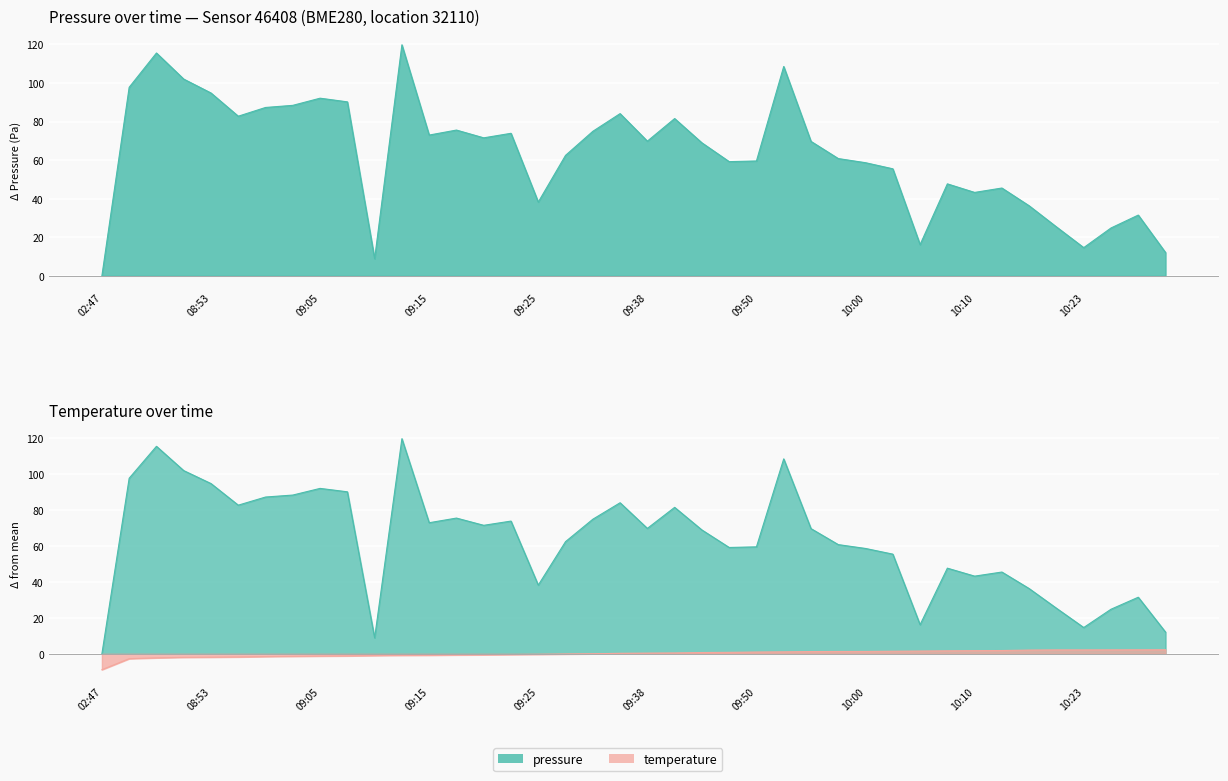

Reading left to right, extract all data points from this chart.

pressure: 0.0	97.8	115.6	102.0	94.8	82.8	87.3	88.4	92.1	90.2	8.9	119.8	73.0	75.6	71.6	73.9	38.2	62.5	74.9	84.1	69.8	81.6	69.0	59.2	59.6	108.6	69.7	60.8	58.7	55.5	16.2	47.7	43.2	45.5	36.3	25.4	14.6	24.8	31.5	12.1
temperature: -8.9	-2.7	-2.3	-2.0	-1.9	-1.8	-1.6	-1.4	-1.3	-1.2	-1.0	-0.9	-0.8	-0.6	-0.6	-0.4	-0.3	-0.2	-0.0	0.3	0.4	0.5	0.7	0.8	1.0	1.1	1.2	1.3	1.3	1.4	1.5	1.7	1.7	1.8	2.1	2.2	2.2	2.2	2.2	2.3